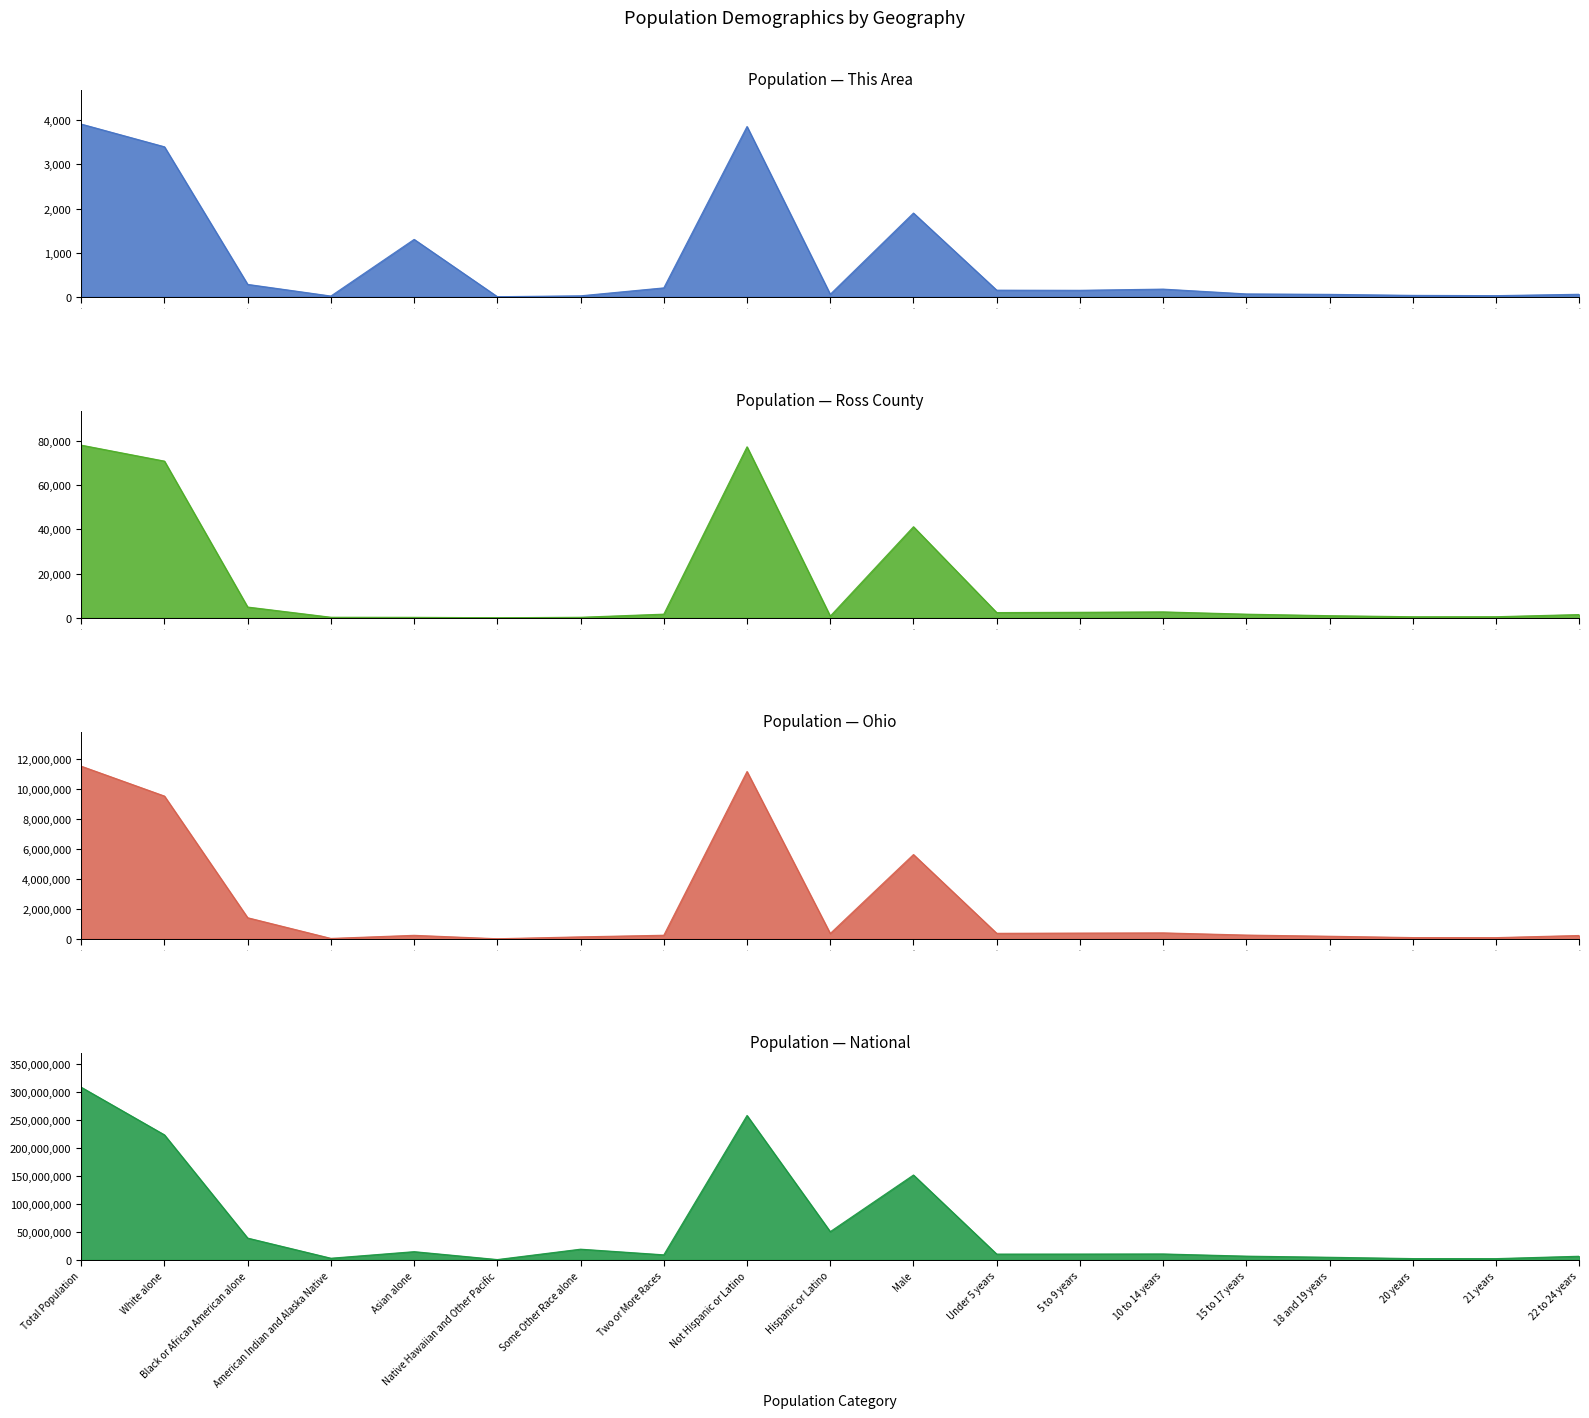

At which label does Ross County first exceed 1622?

Total Population